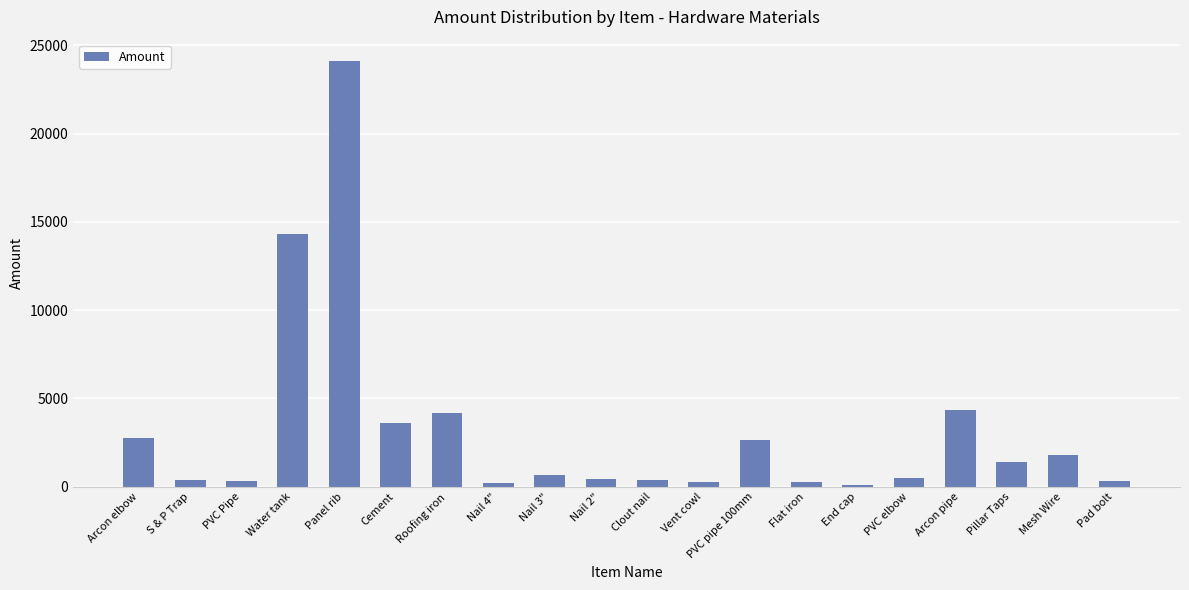

What is the greatest value displayed?

24120